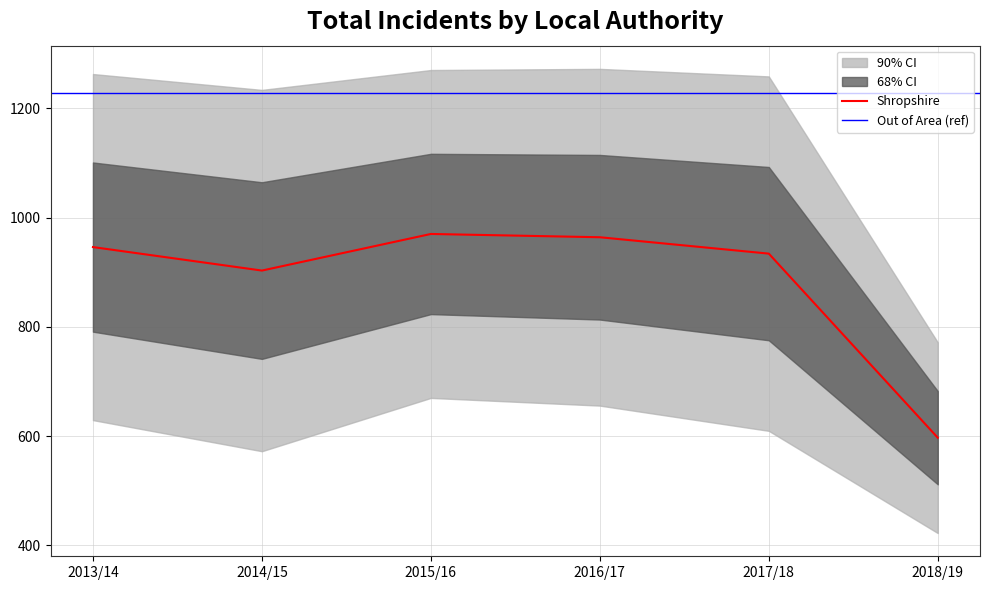

At how many categories does at least one series exceed 153?

6